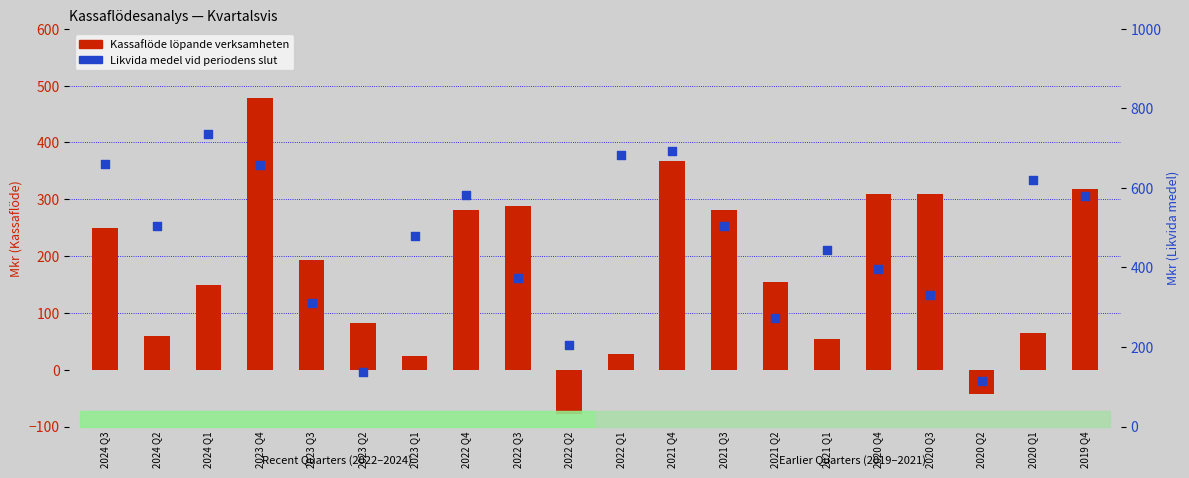

At which category is the sum across all series the highest?

2023 Q4